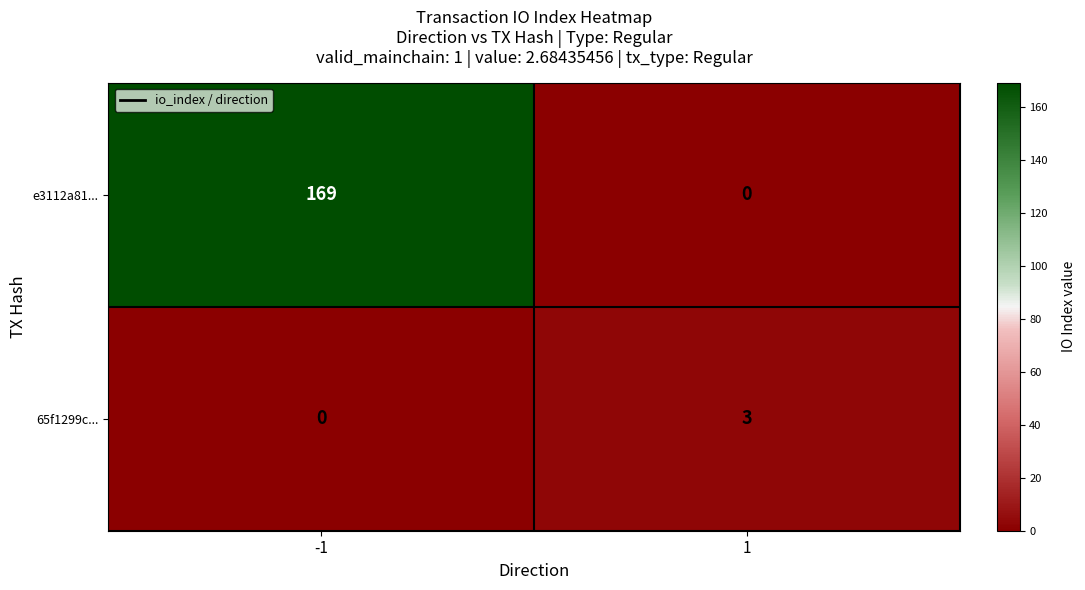

How many values in 65f1299c... are above zero?

1